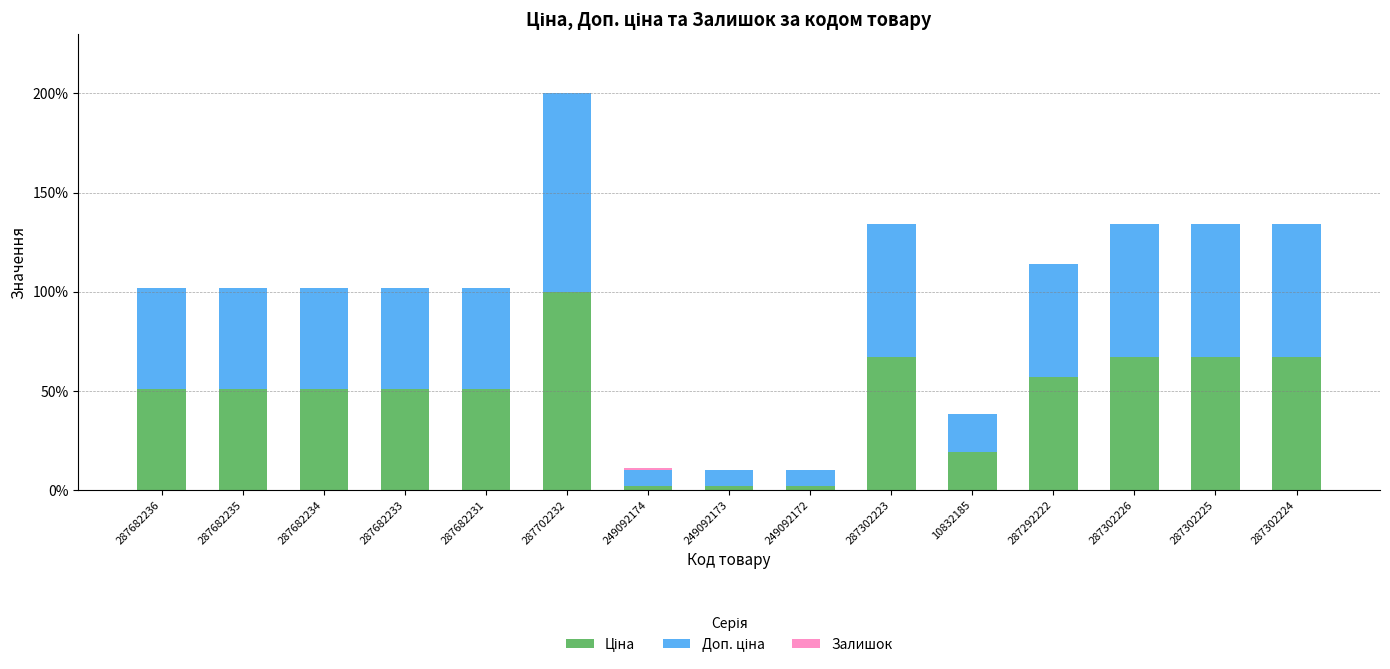

Does the chart contain stacked bars?

Yes